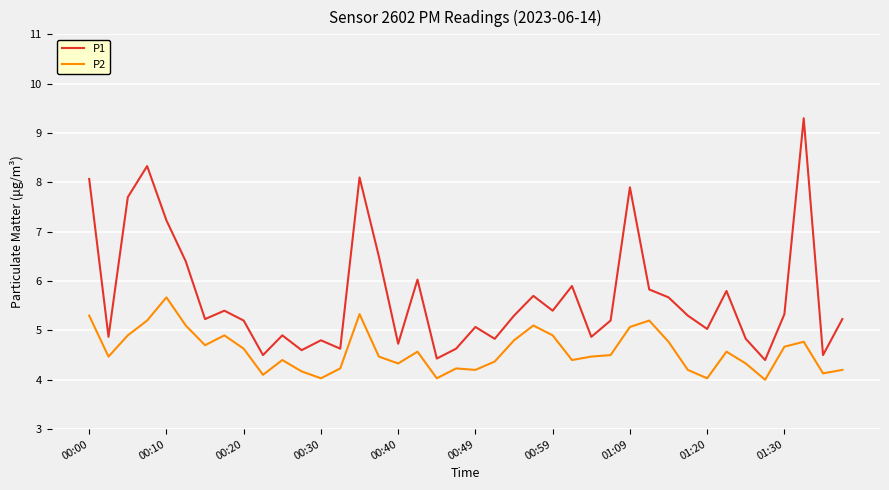

Which series has the widest spread of values?

P1